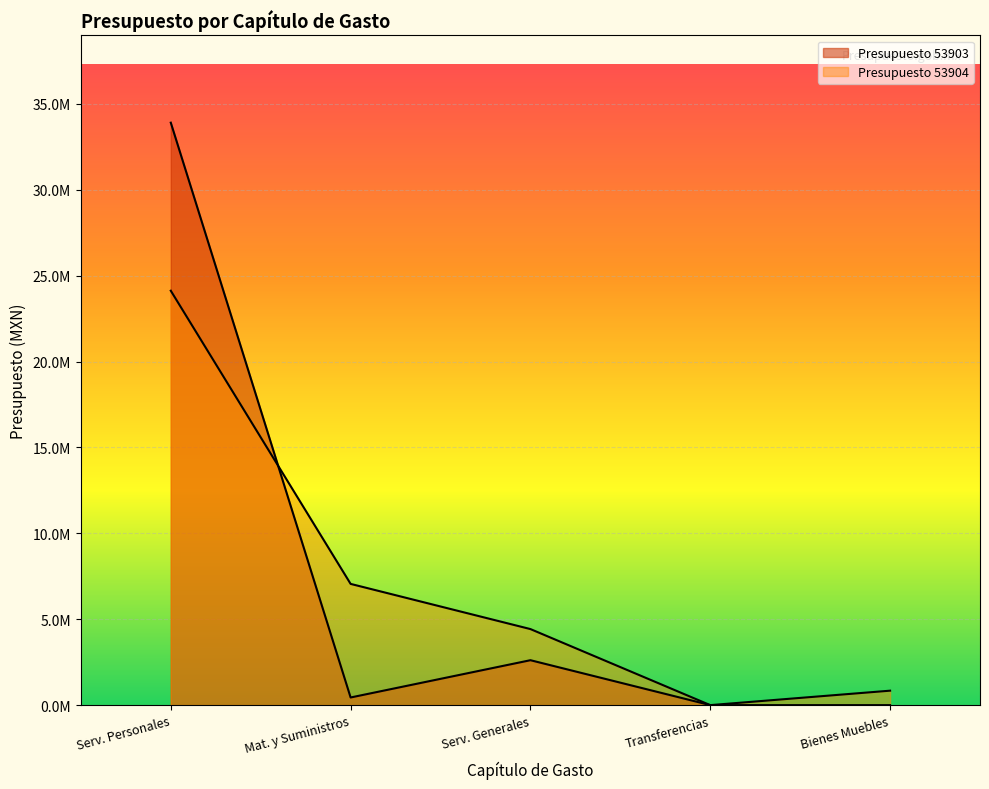

What position from the left is Transferencias?

4